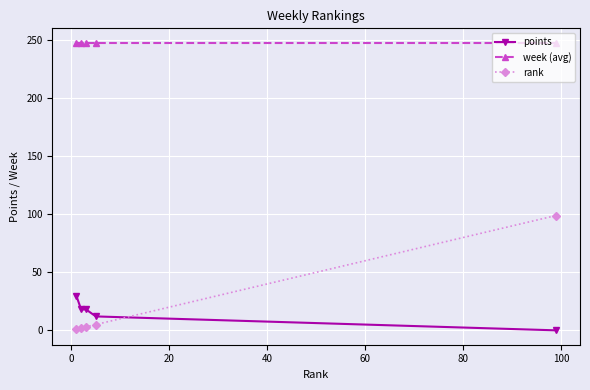

List the series in order of their peak value, lowest first.

points, rank, week (avg)